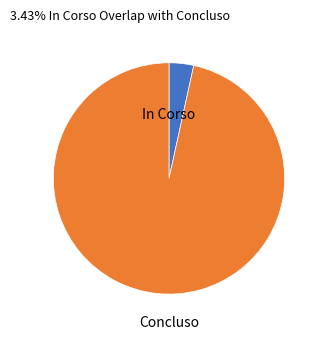

Which category has the smallest portion of the pie?

In Corso